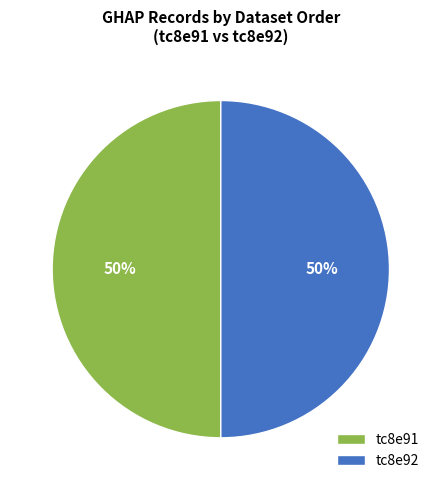

What percentage is the tc8e92 slice, to the nearest percent?

50%